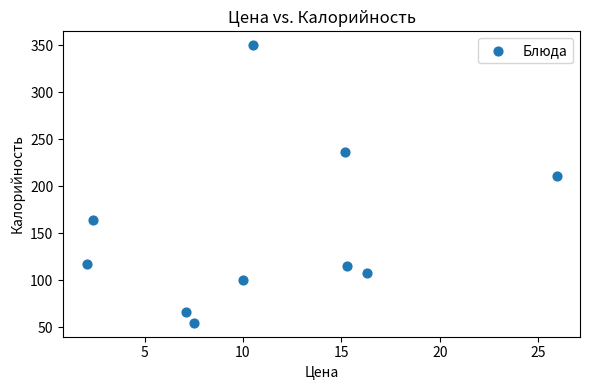

What is the range of X values (max minus min)?

23.9